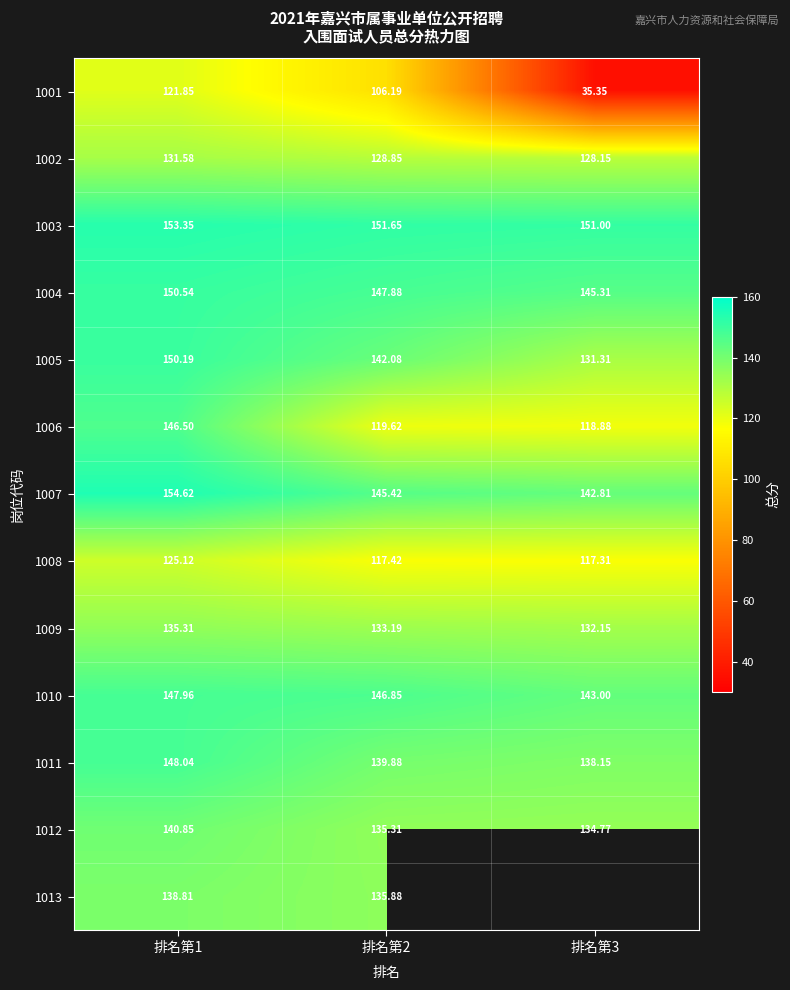

Is the value of 1003 at 排名第2 greater than the value of 1004 at 排名第2?

Yes